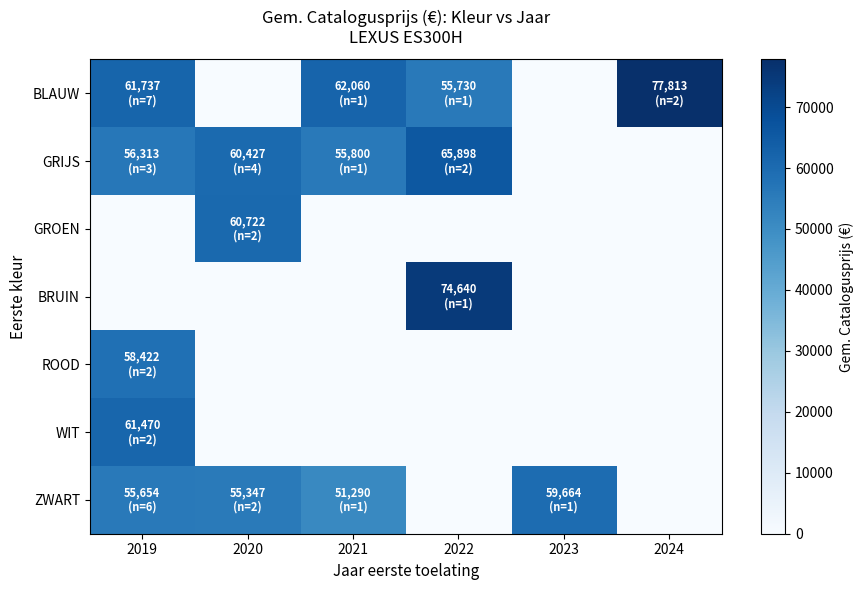

Which series has the widest spread of values?

row_0